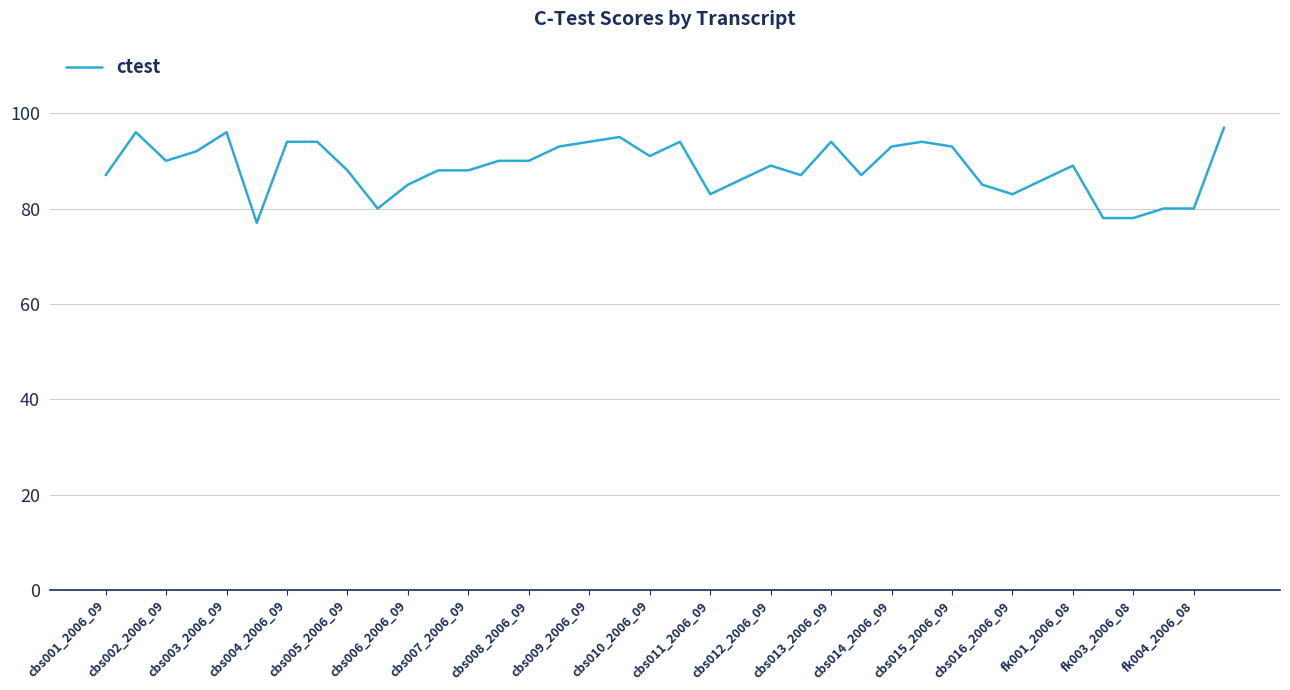

What is the difference between the maximum and minimum values?

20